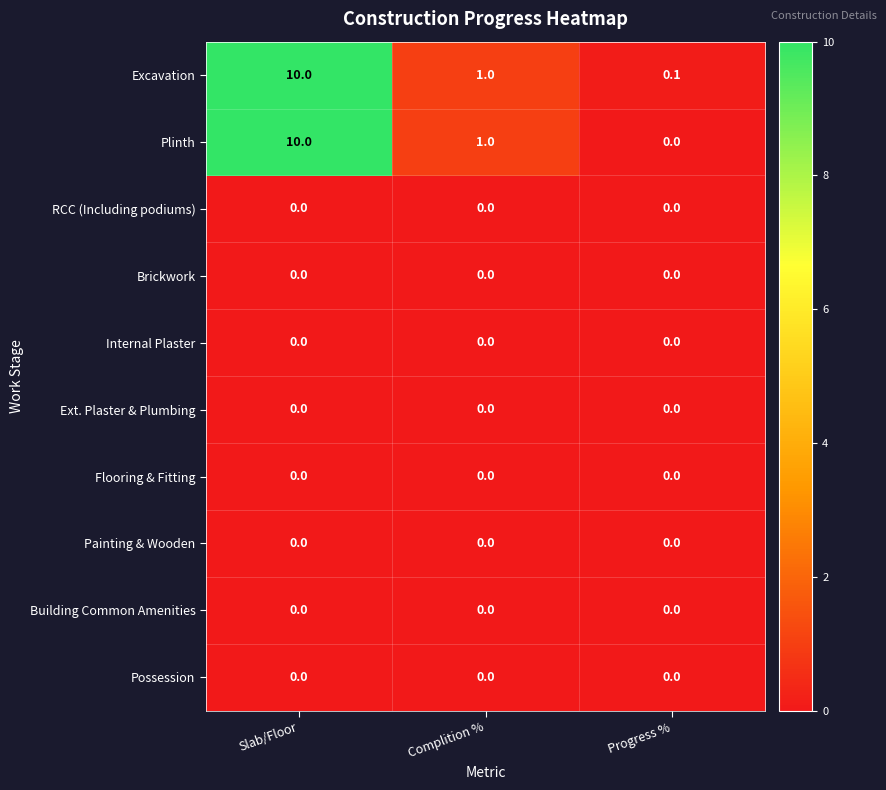

At which category is the sum across all series the highest?

Slab/Floor